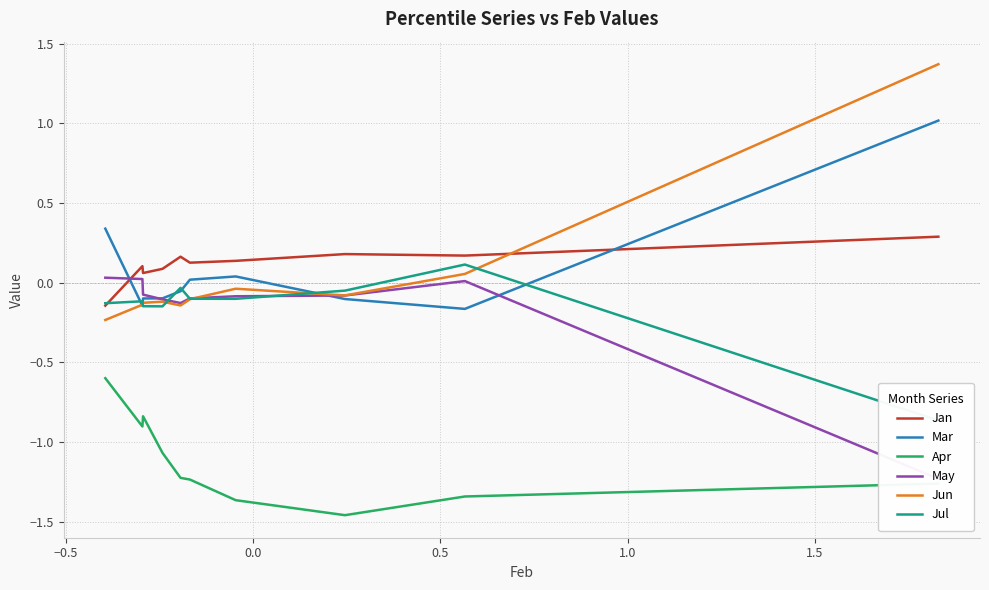

True or false: Jun and May intersect in this chart.

True